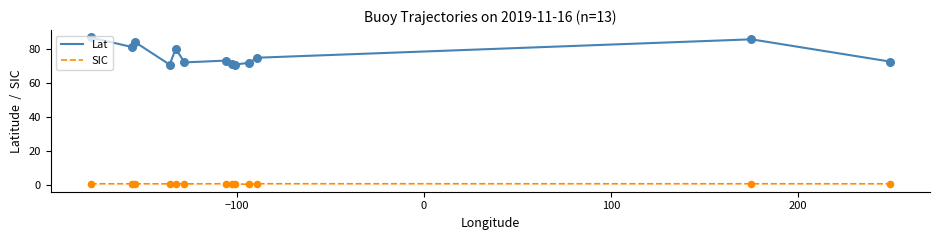

Which series has the largest total across all categories?

Lat